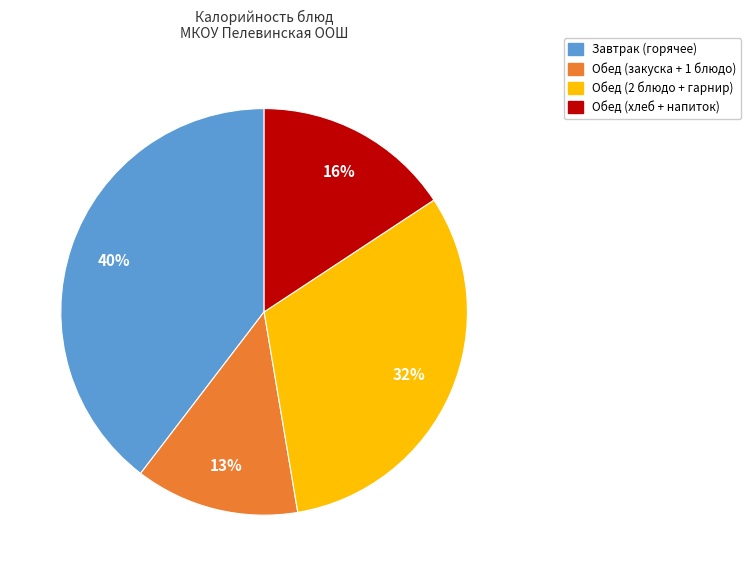

Does any single category account for the majority?

No